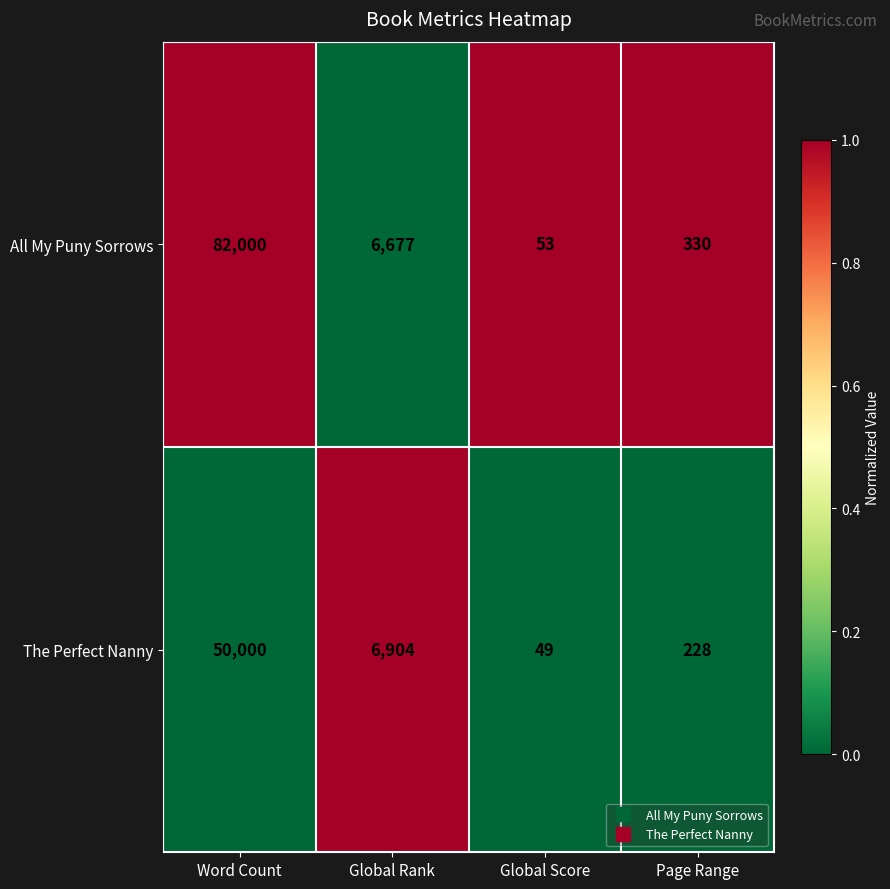

At Word Count, list the series in order from largest to smallest.

All My Puny Sorrows, The Perfect Nanny